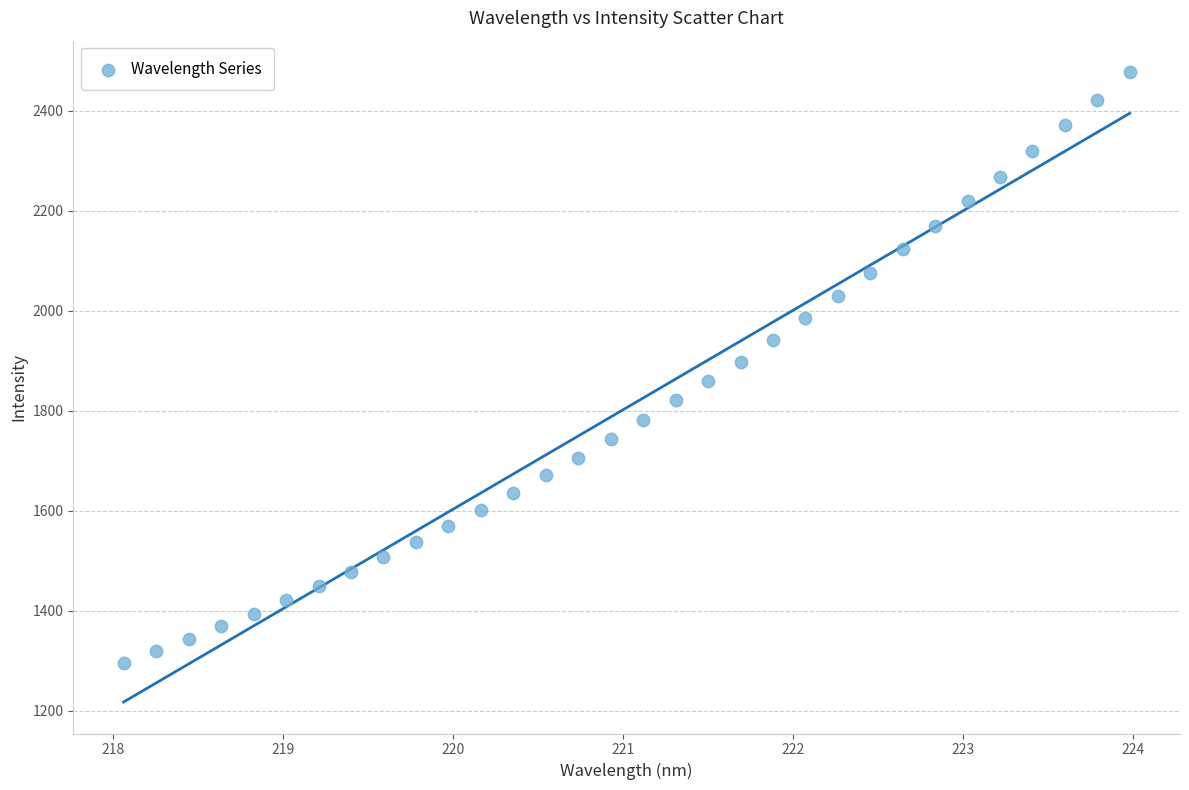

How many data points are displayed?

32